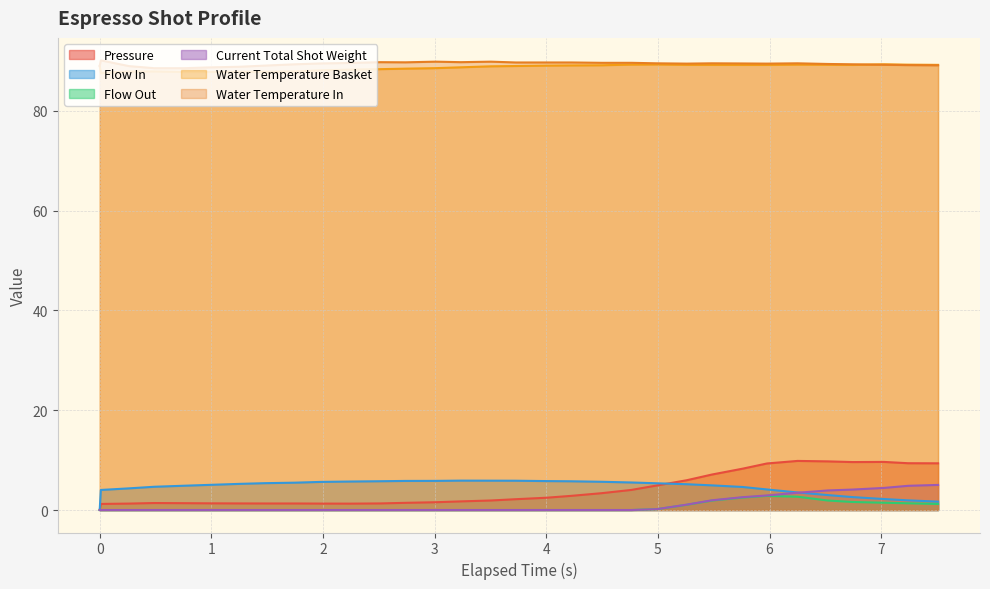

Between 0.0 and 5.483, which series saw the biggest shift?

pressure